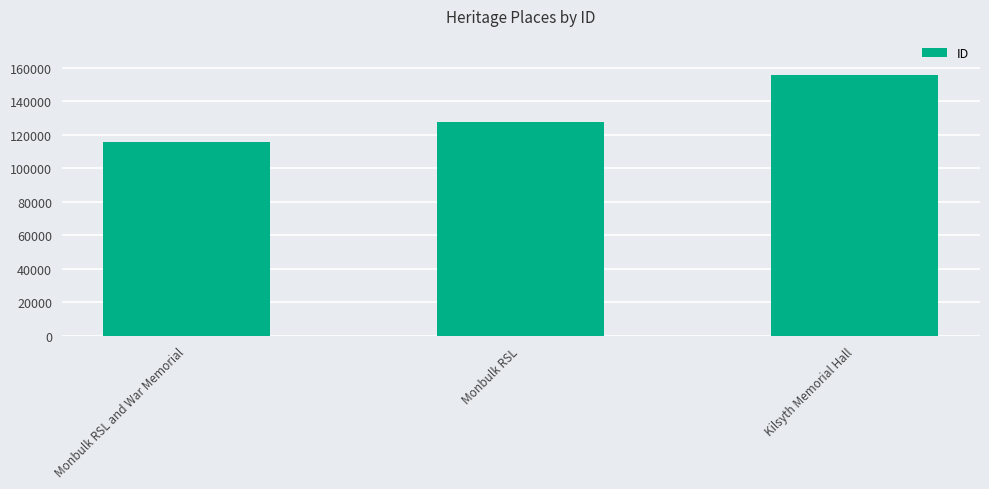

At which label is the value closest to 135648?

Monbulk RSL